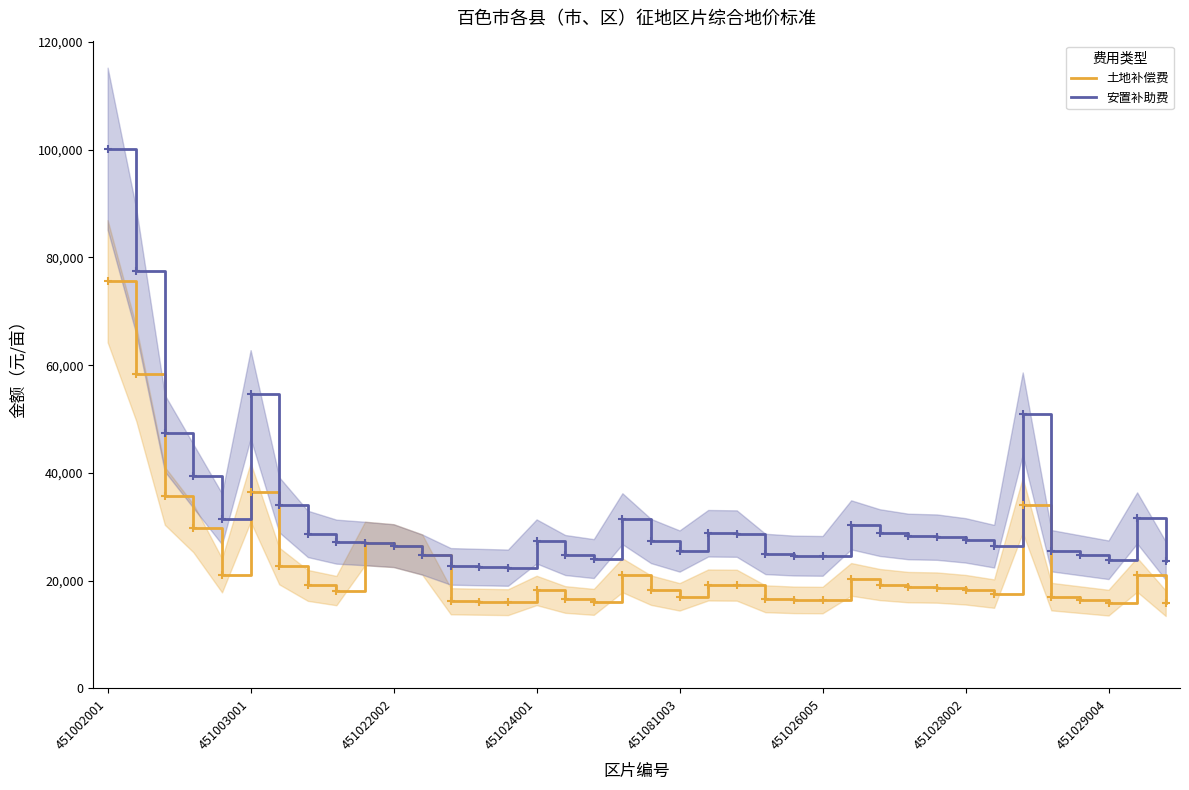

True or false: 安置补助费 and 土地补偿费 cross at least once.

False